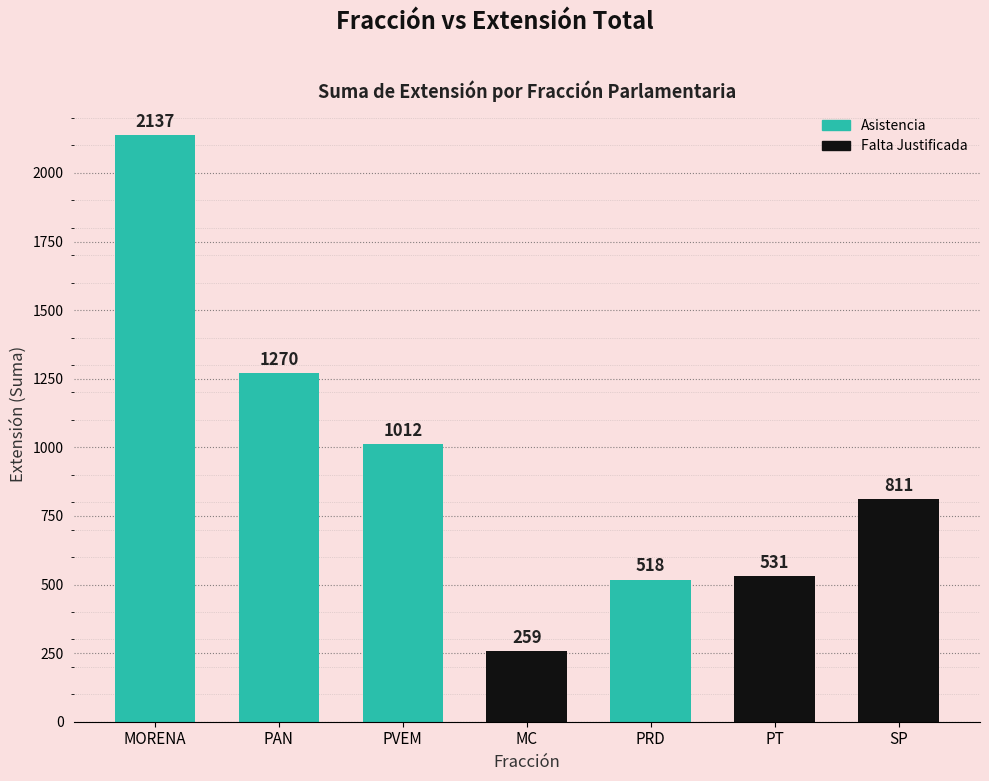

What is the smallest value displayed?

259